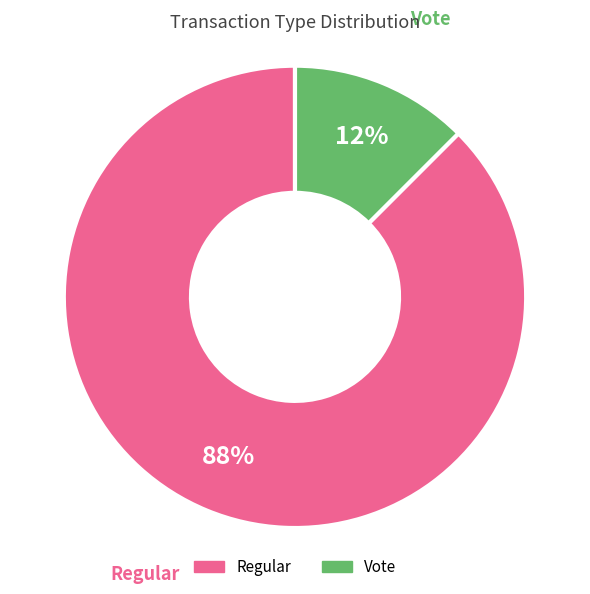

Which slice is the largest?

Regular